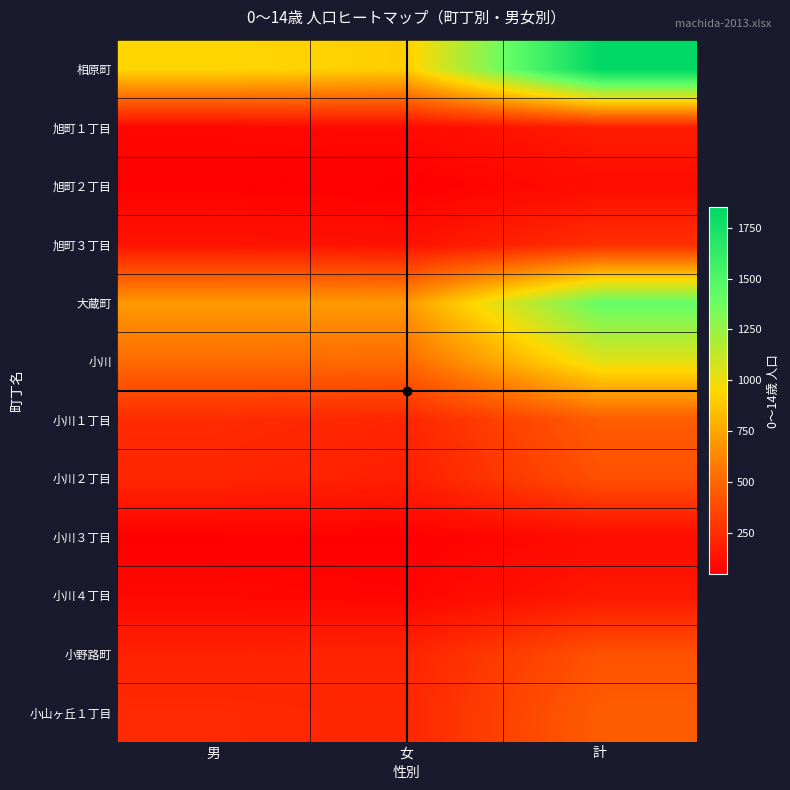

What is the spread (max minus min) of values at 女?

859